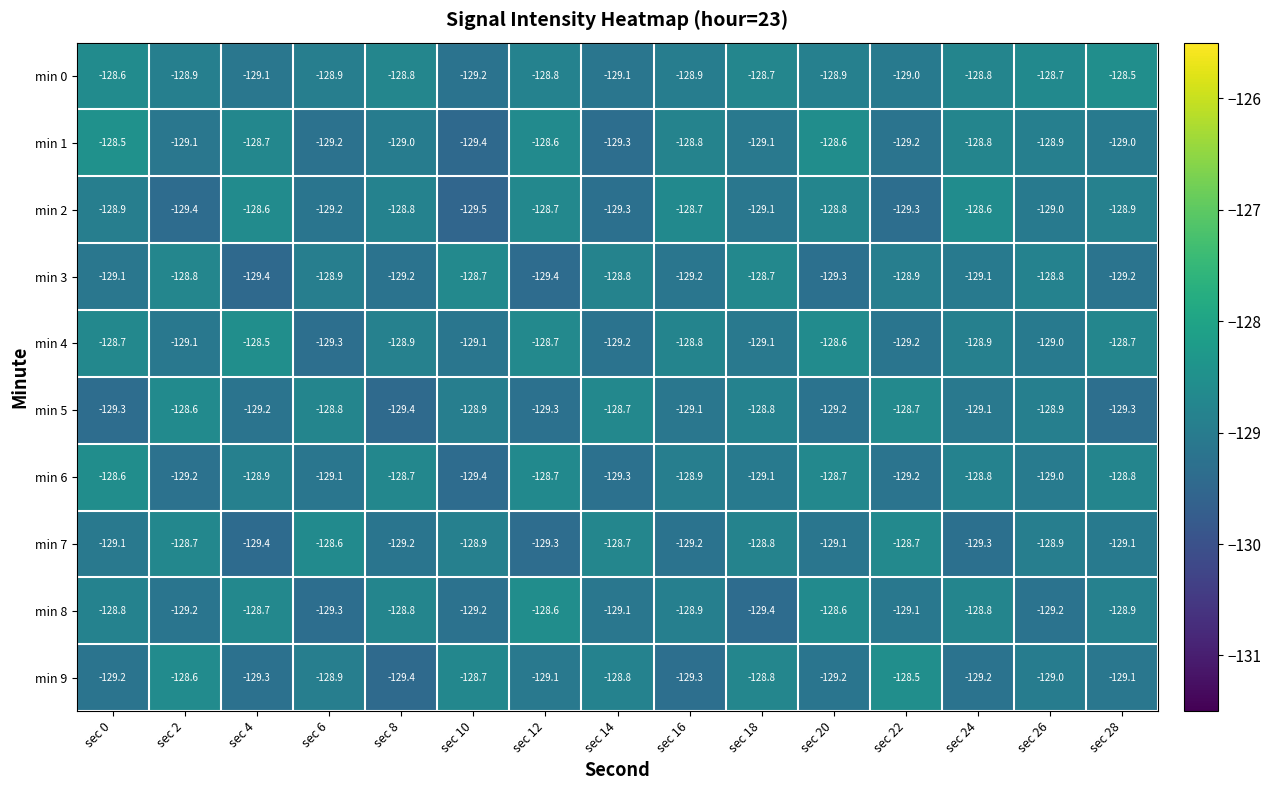

Which series has the largest total across all categories?

min 0